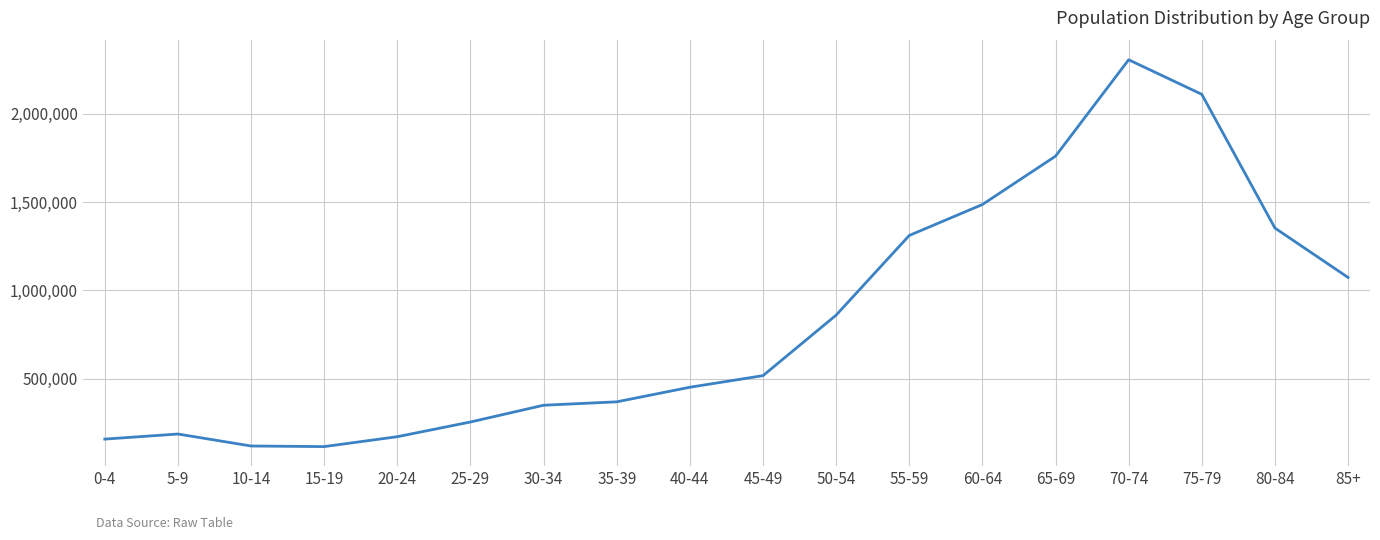

What is the greatest value displayed?

2304486